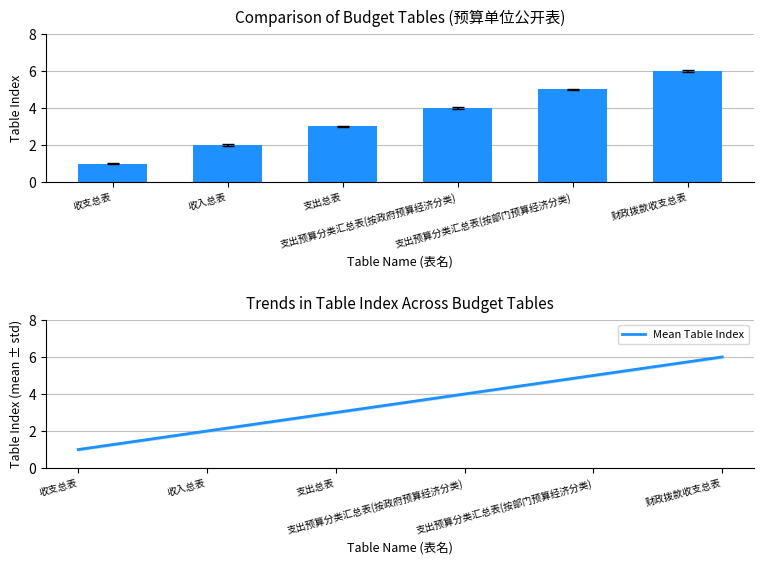

Which series has the widest spread of values?

Table Count